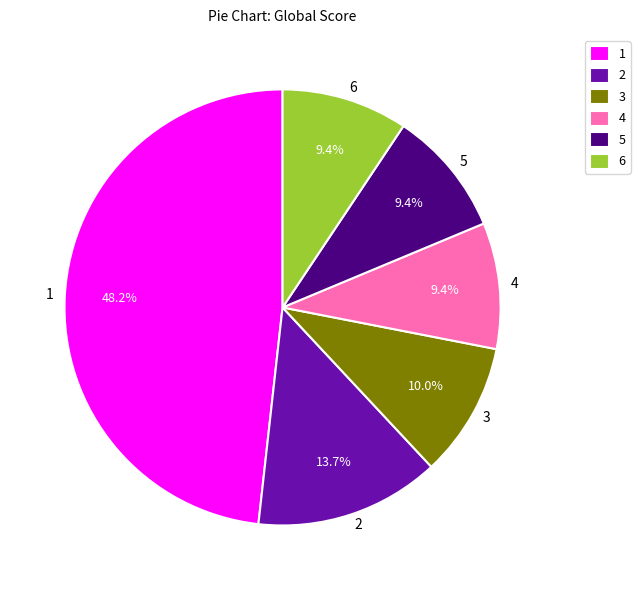

Is there any slice that represents more than half of the pie?

No